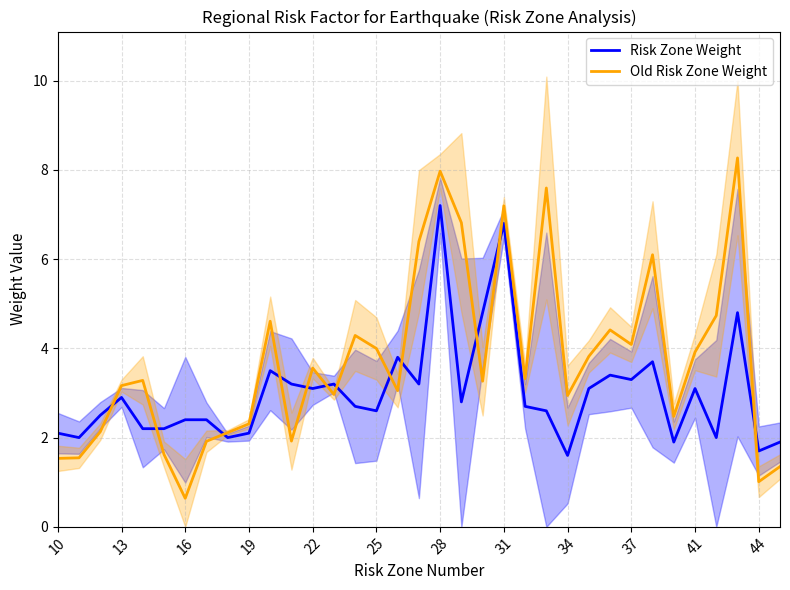

Which series has the largest range (max minus min)?

Old Risk Zone Weight